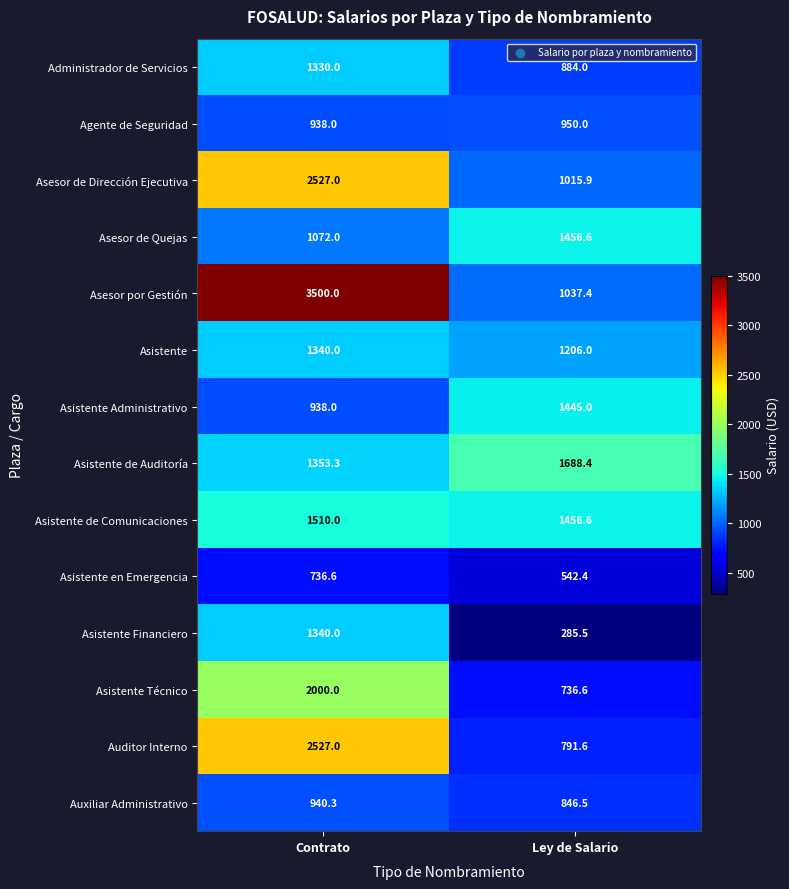

Reading right to left, extract all data points from this chart.

Administrador de Servicios: 884.0	1330.0
Agente de Seguridad: 950.0	938.0
Asesor de Dirección Ejecutiva: 1015.9	2527.0
Asesor de Quejas: 1456.6	1072.0
Asesor por Gestión: 1037.4	3500.0
Asistente: 1206.0	1340.0
Asistente Administrativo: 1445.0	938.0
Asistente de Auditoría: 1688.4	1353.3
Asistente de Comunicaciones: 1456.6	1510.0
Asistente en Emergencia: 542.4	736.6
Asistente Financiero: 285.5	1340.0
Asistente Técnico: 736.6	2000.0
Auditor Interno: 791.6	2527.0
Auxiliar Administrativo: 846.5	940.3